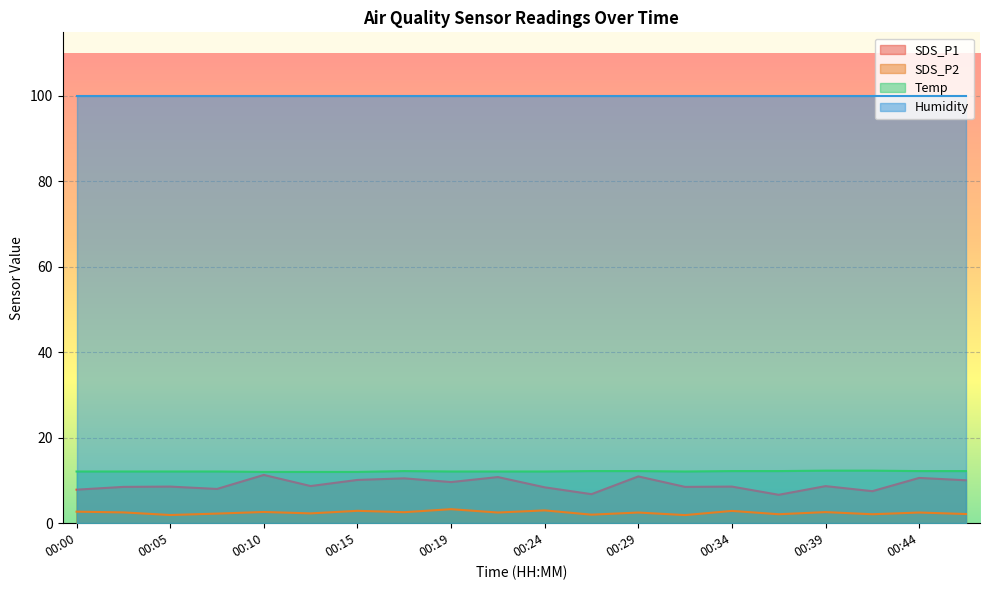

What is the maximum value shown in the chart?

99.9